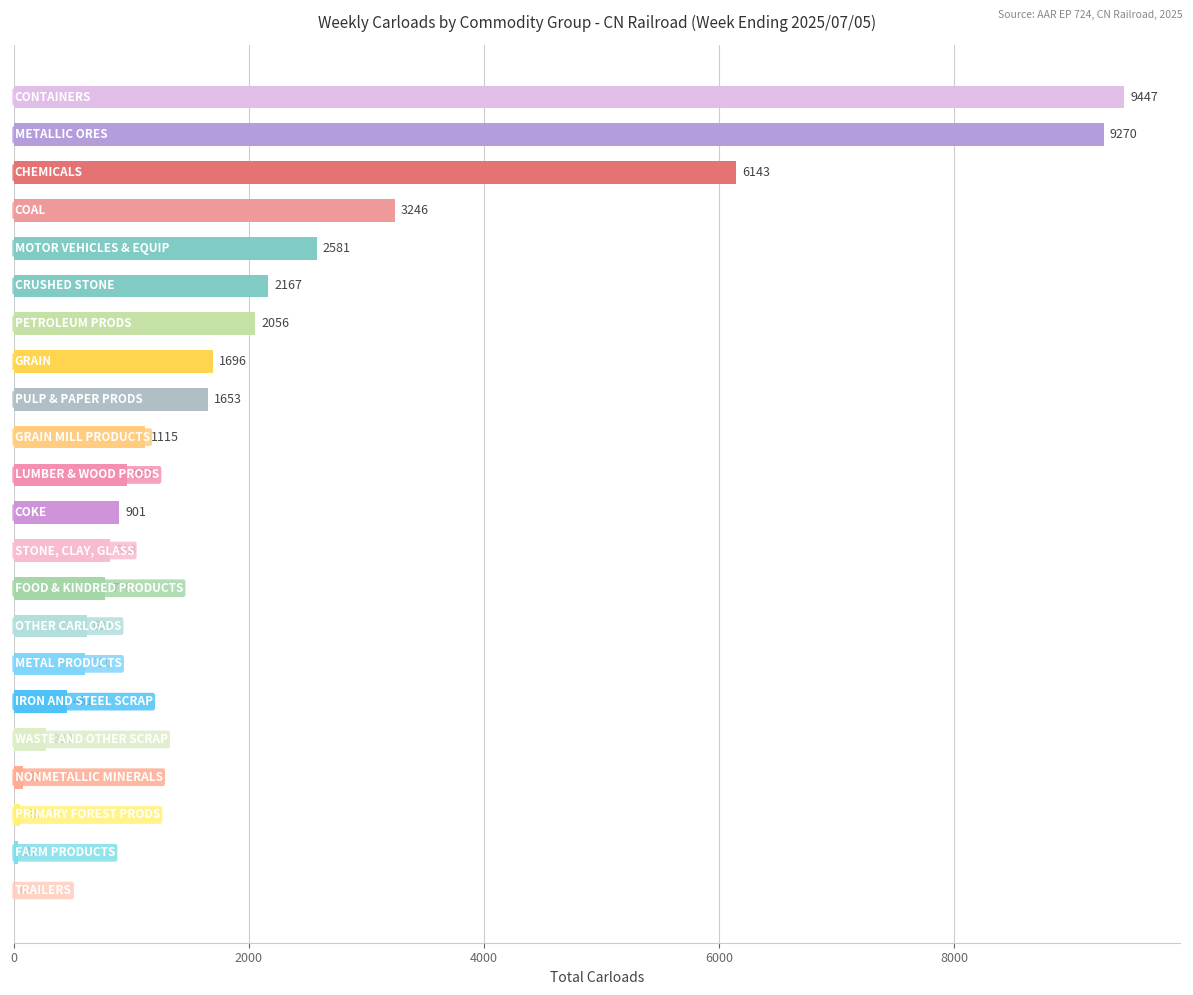

Count the number of categories in the chart.

22